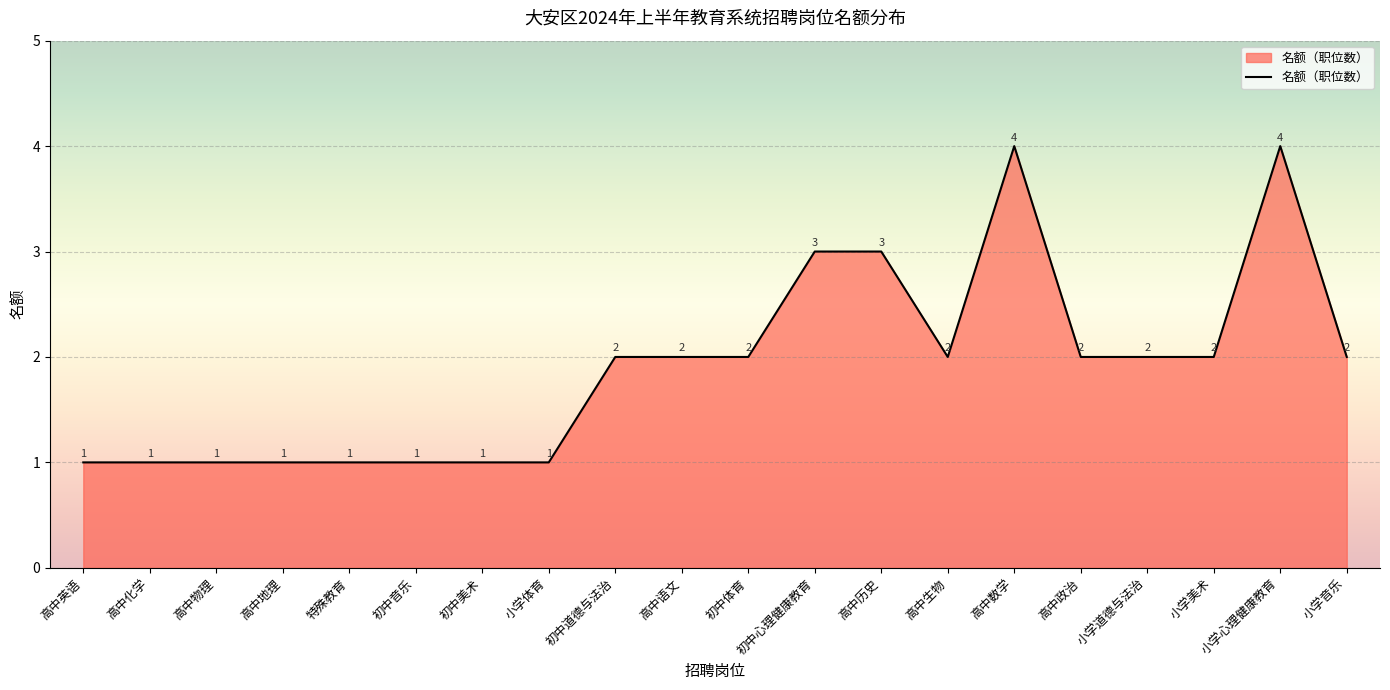

What position from the left is 高中政治?

16